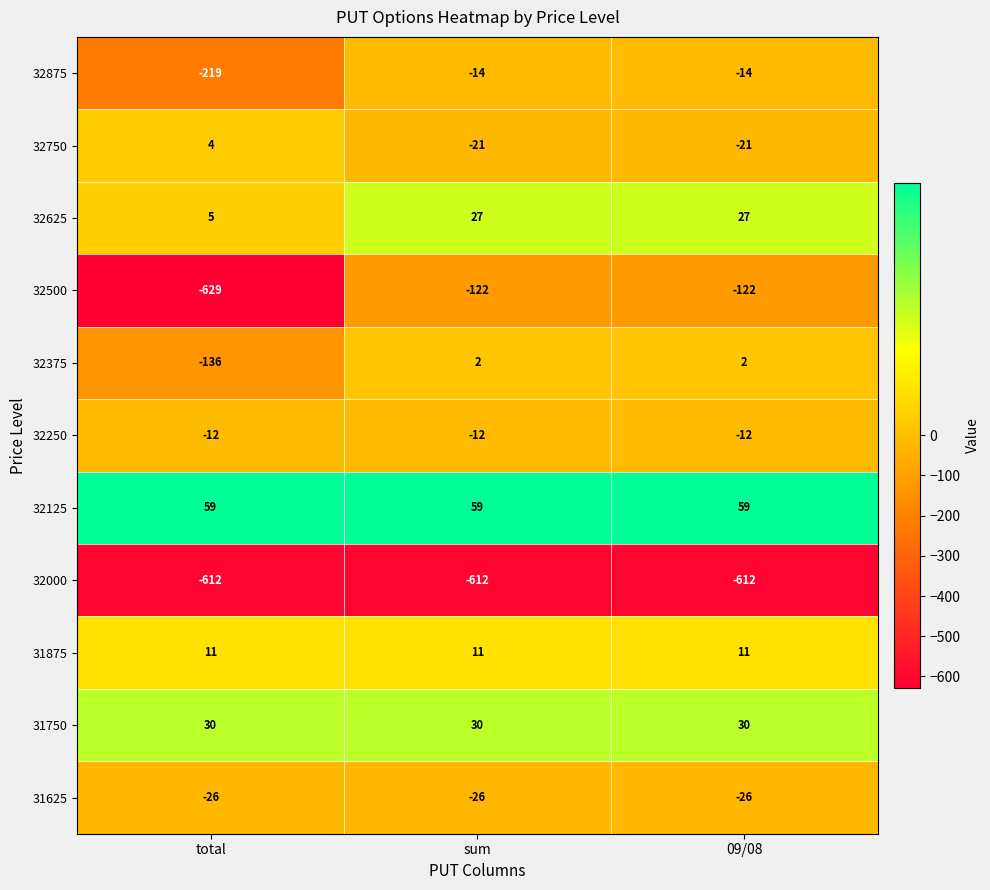

Read the 31750 value at 09/08.

30